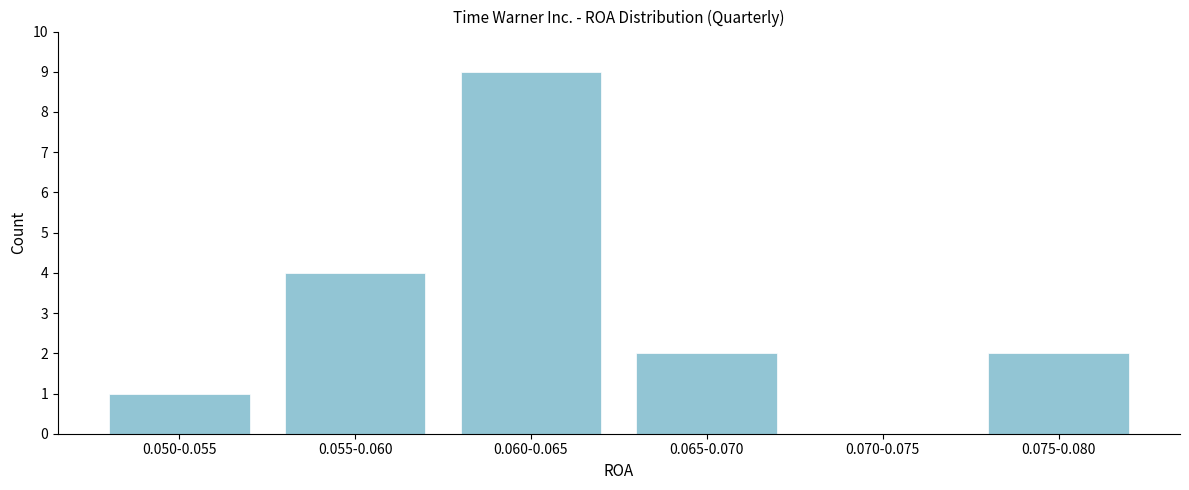

Reading left to right, what are all the values shown in this chart?

0.050-0.055=1	0.055-0.060=4	0.060-0.065=9	0.065-0.070=2	0.070-0.075=0	0.075-0.080=2